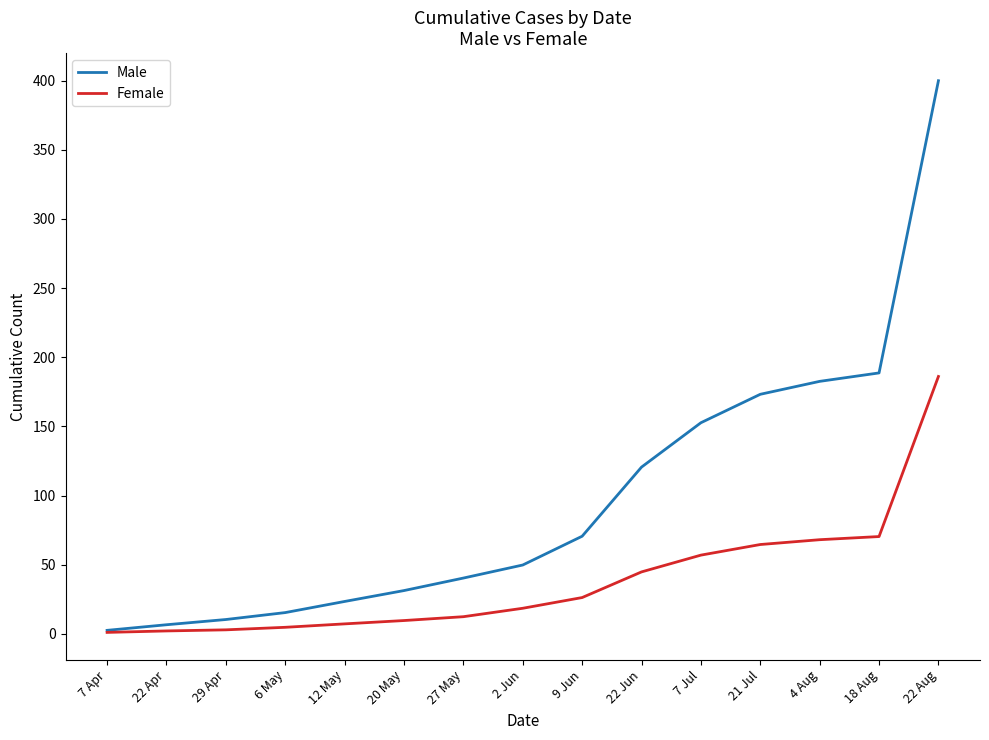

The value of Male at 4 Aug is 52.7. True or false?

False